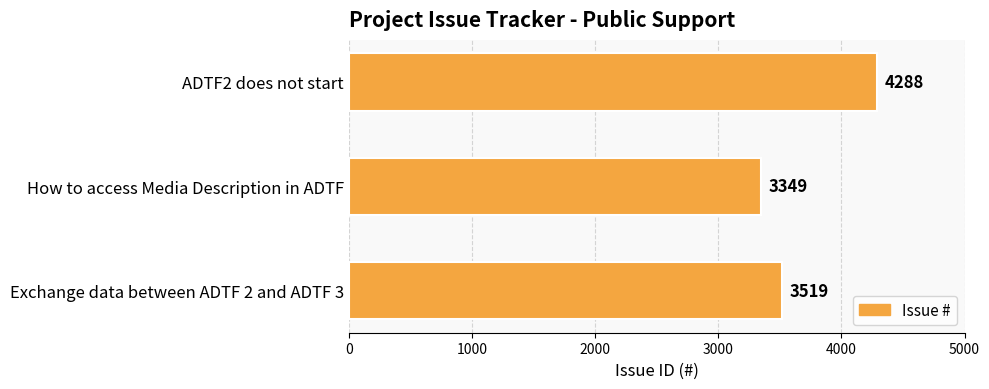

How many values are below 3519?

1